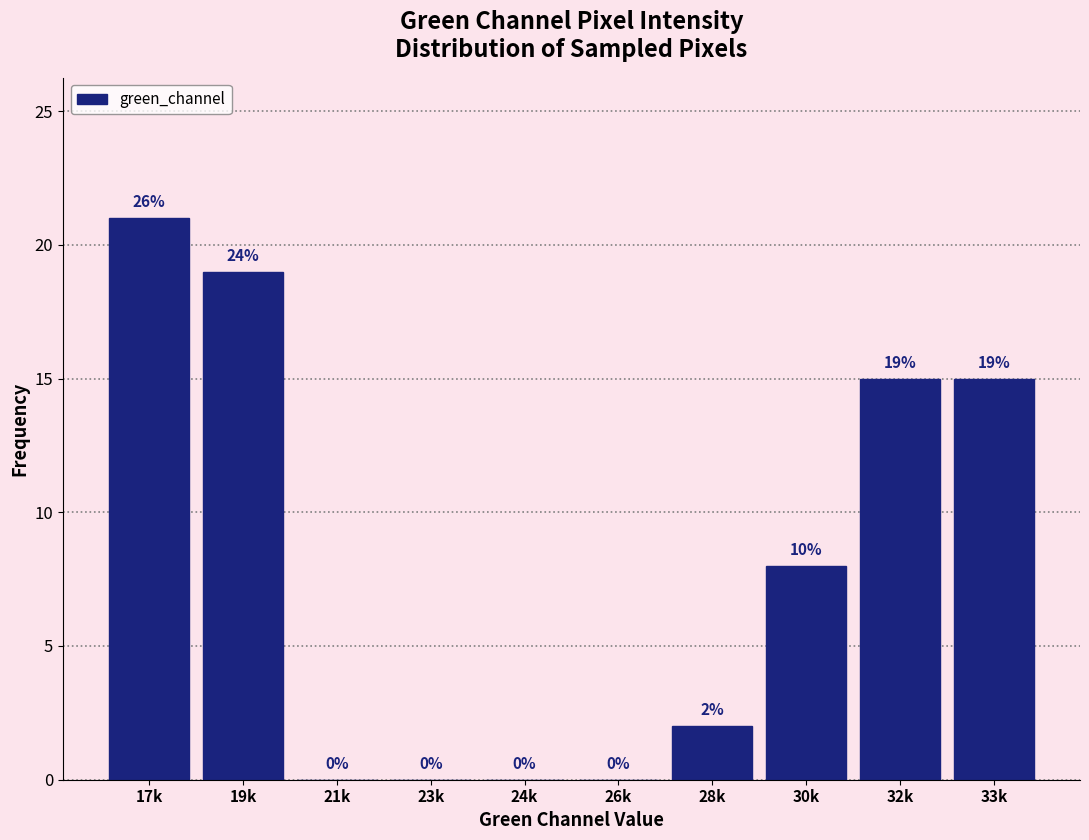

Reading left to right, transcribe all the data shown in this chart.

17k=21	19k=19	21k=0	23k=0	24k=0	26k=0	28k=2	30k=8	32k=15	33k=15